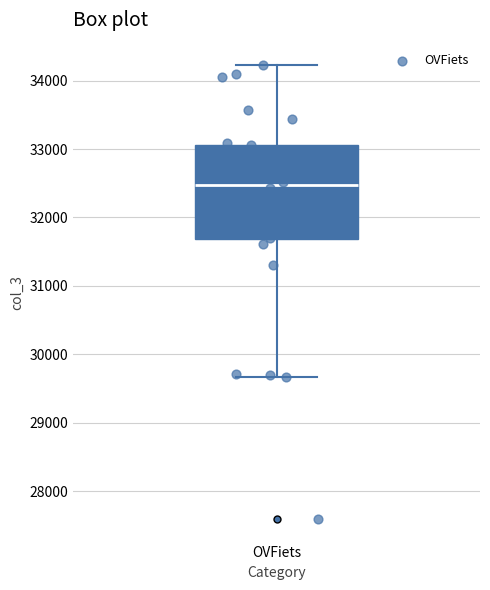

Read this box plot against the y-axis: the position of the median line, the range covered by the box, and the ends of both whiskers. The values are not printed on the chart, so give them approximately, as read against the axis.

median 32500, box 31700 to 33100, whiskers 29700 to 34200